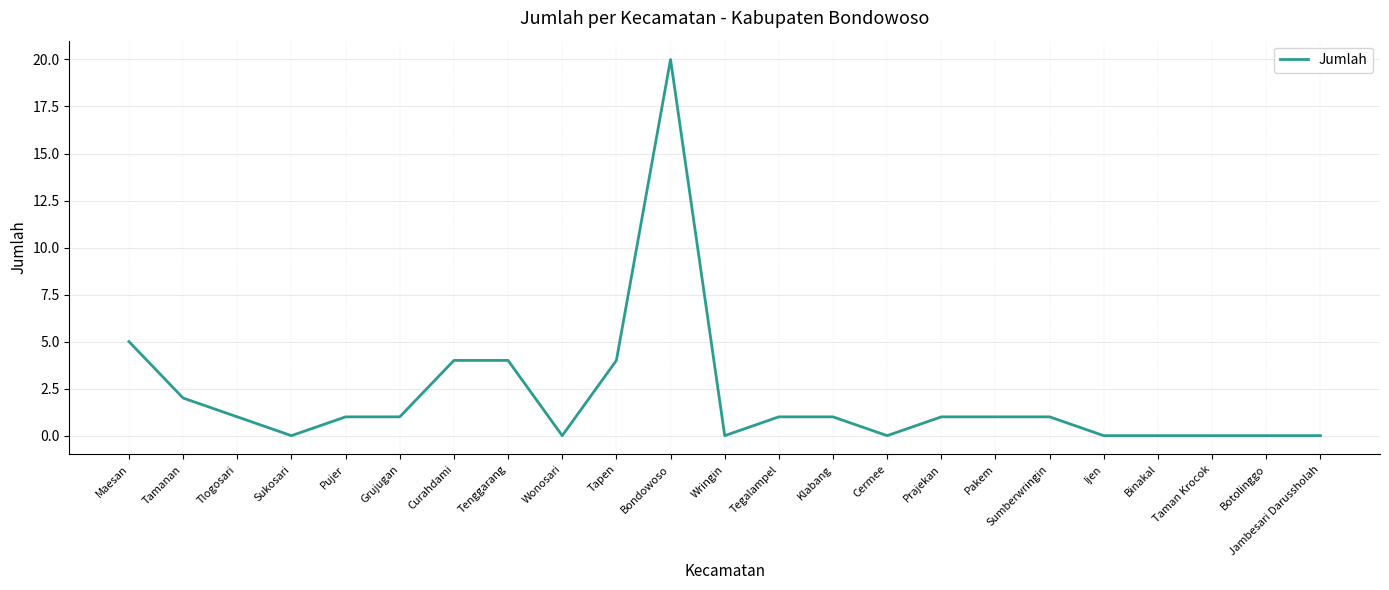

What position from the left is Sumberwringin?

18